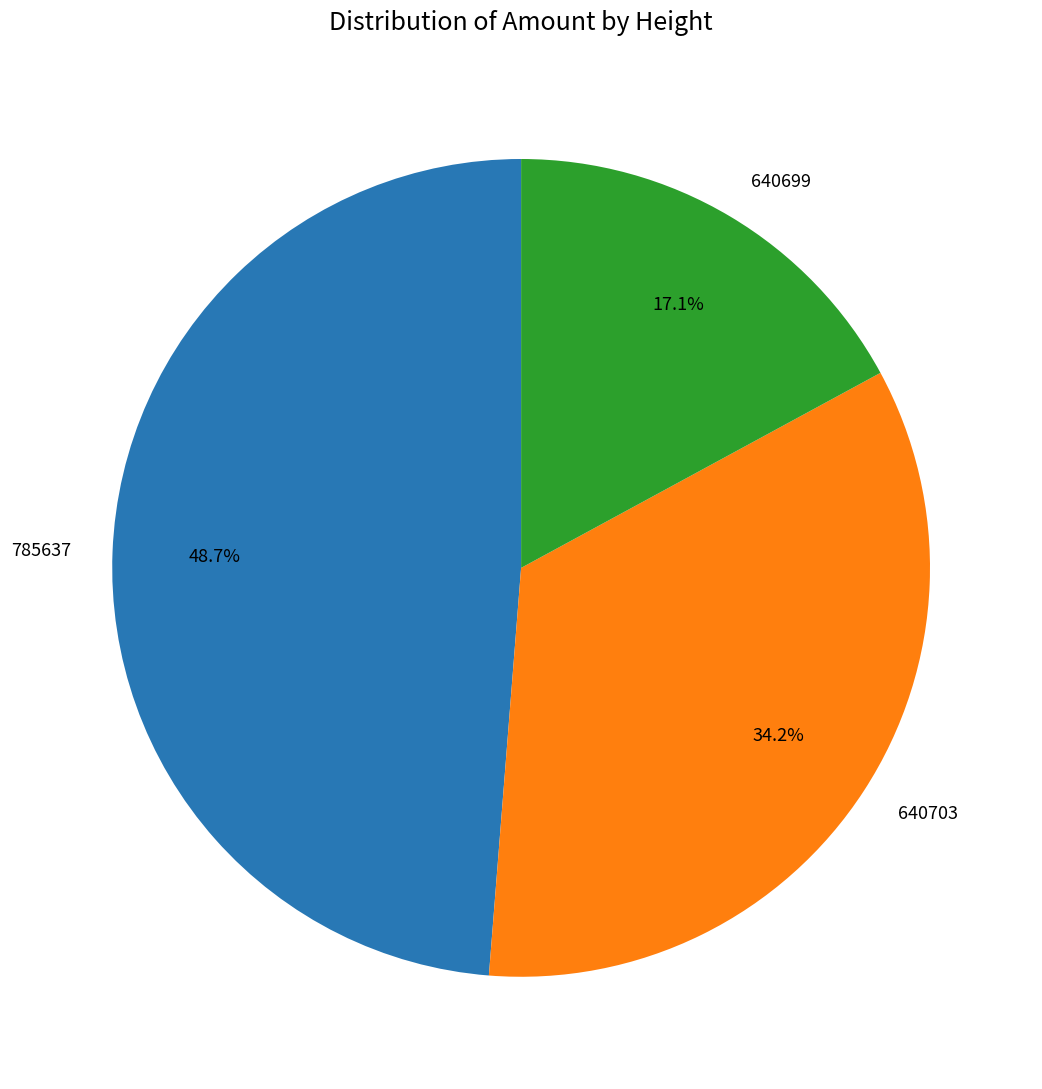

What percentage is the 785637 slice, to the nearest percent?

49%